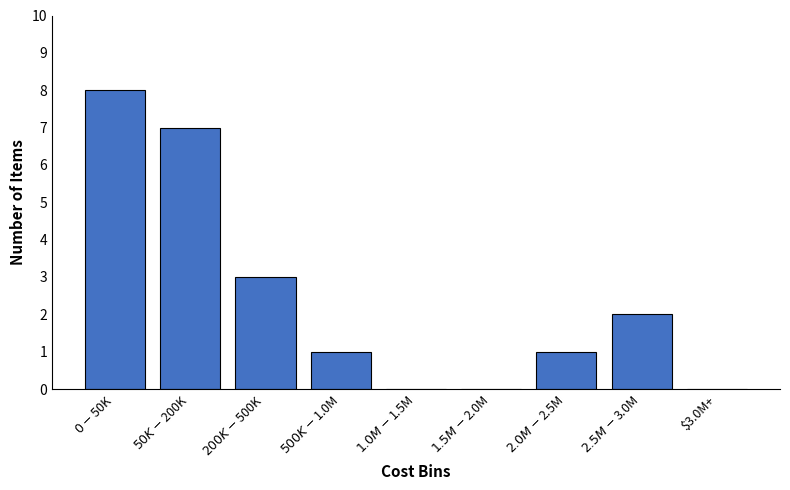

What is the greatest value displayed?

8